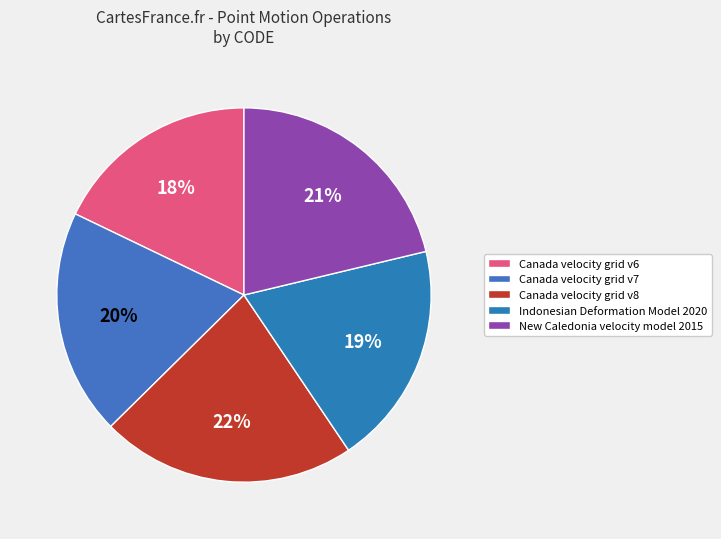

What is the ratio of the value at Canada velocity grid v8 to the value at New Caledonia velocity model 2015?

1.0